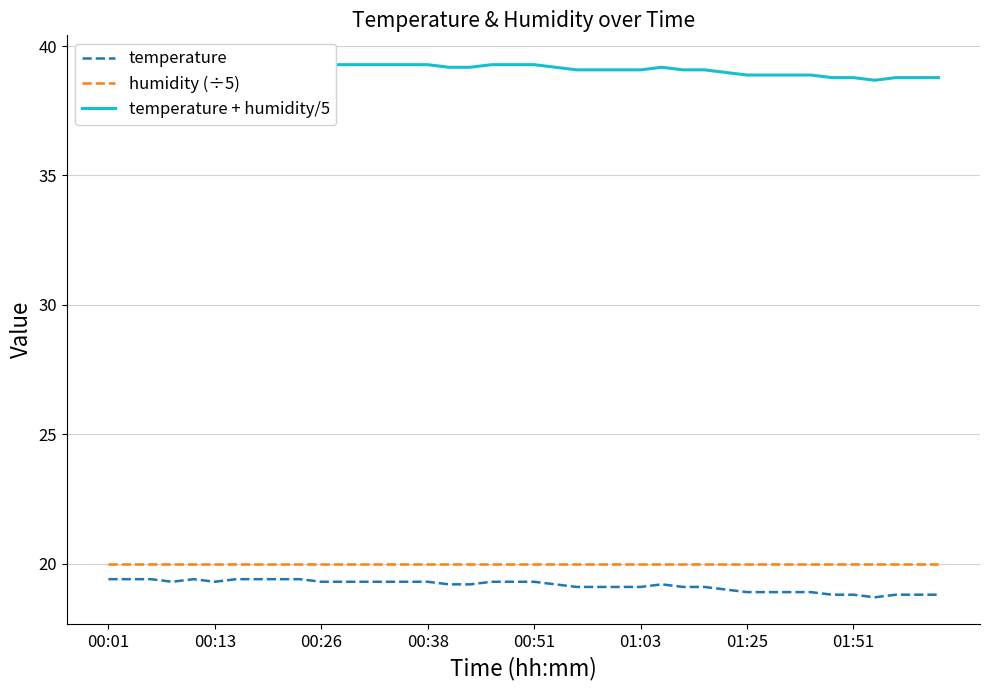

What is the smallest value displayed?

18.7